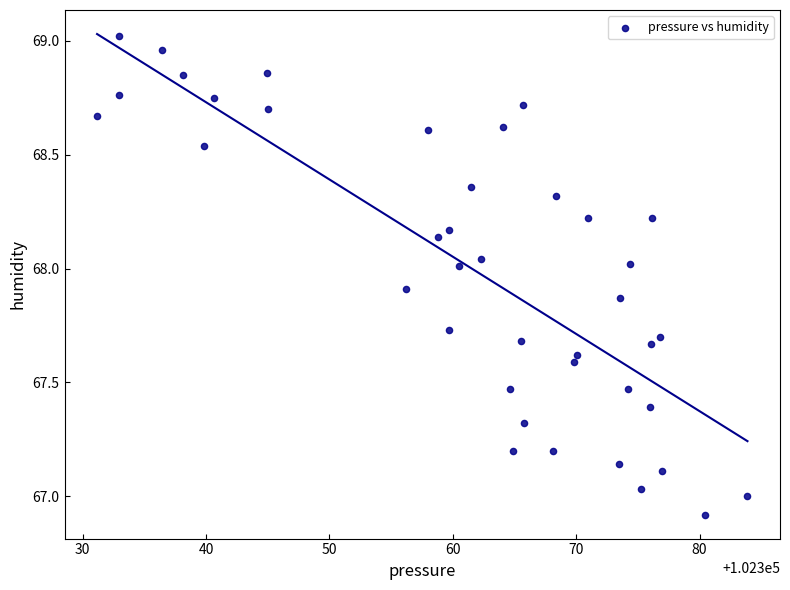

What is the range of X values (max minus min)?

52.7